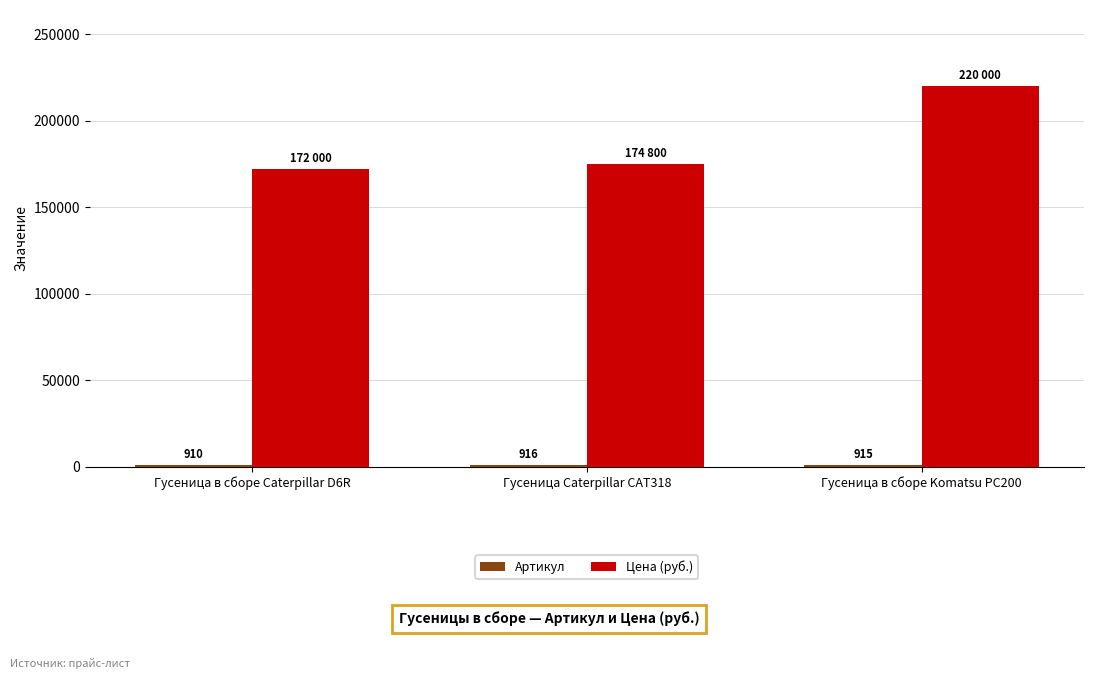

Which series has the largest range (max minus min)?

Цена (руб.)